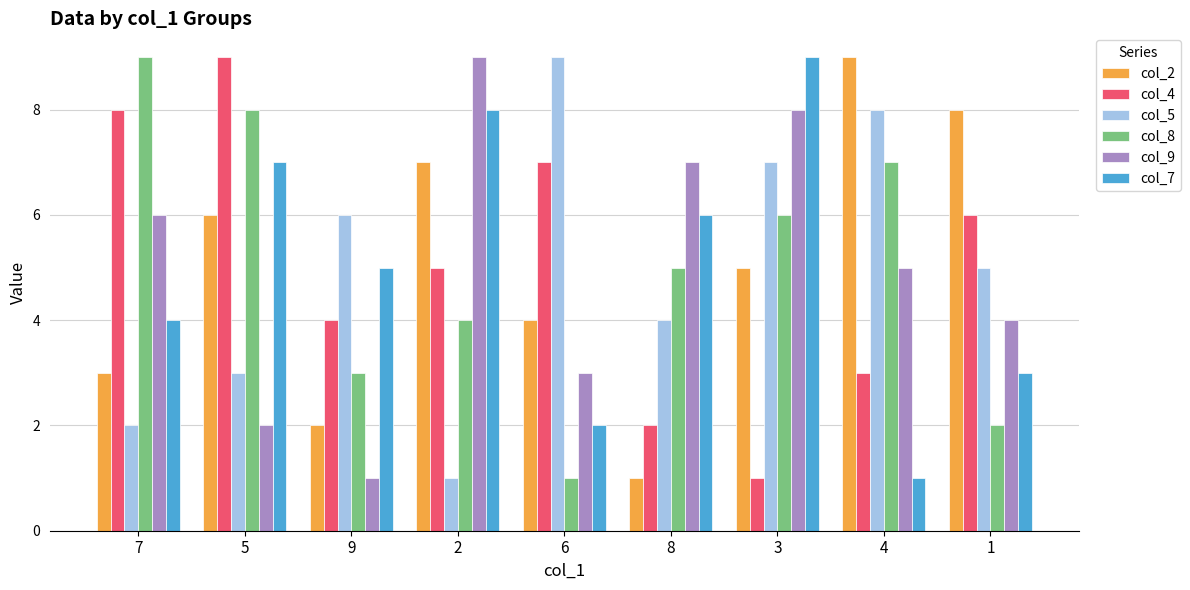

Reading left to right, what are all the values shown in this chart?

col_2: 3	6	2	7	4	1	5	9	8
col_4: 8	9	4	5	7	2	1	3	6
col_5: 2	3	6	1	9	4	7	8	5
col_8: 9	8	3	4	1	5	6	7	2
col_9: 6	2	1	9	3	7	8	5	4
col_7: 4	7	5	8	2	6	9	1	3